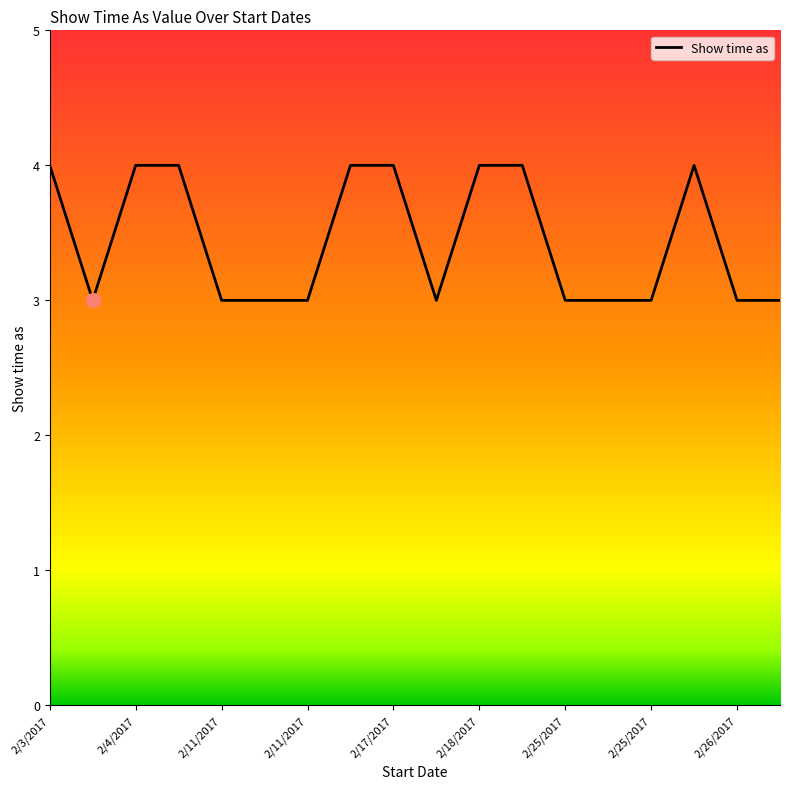

What is the greatest value displayed?

4